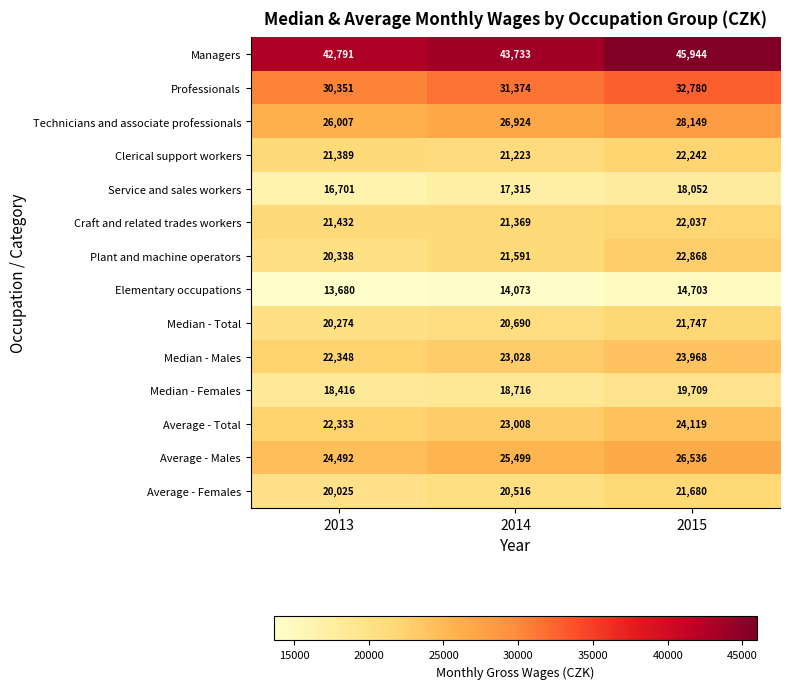

Where is Median - Males nearest to the value 23158?

2014